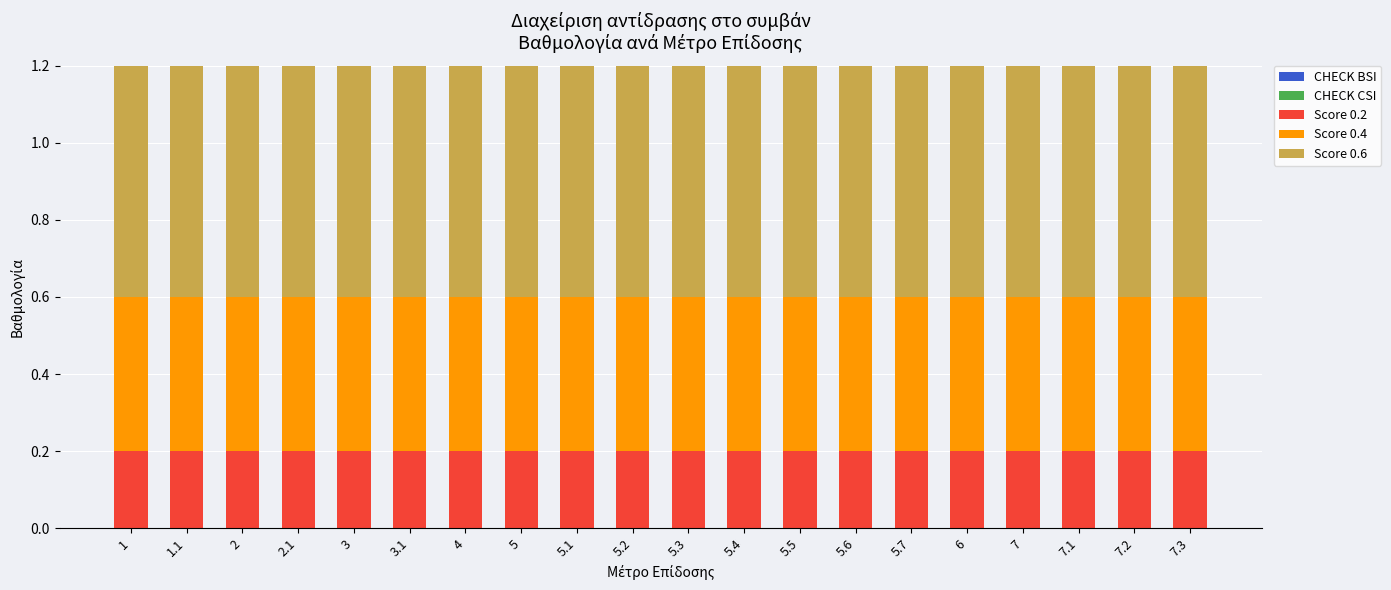

What is the total value across all series at 5.4?

1.2